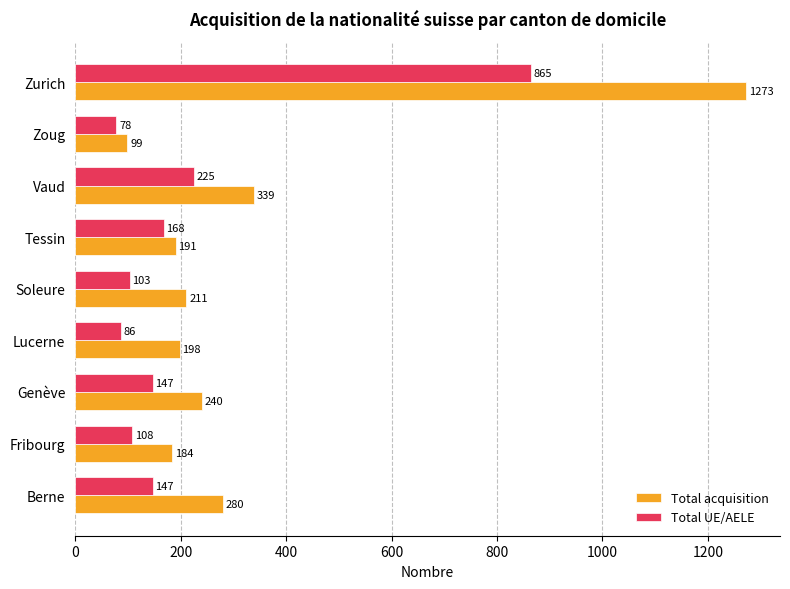

Which series has the largest total across all categories?

Total acquisition